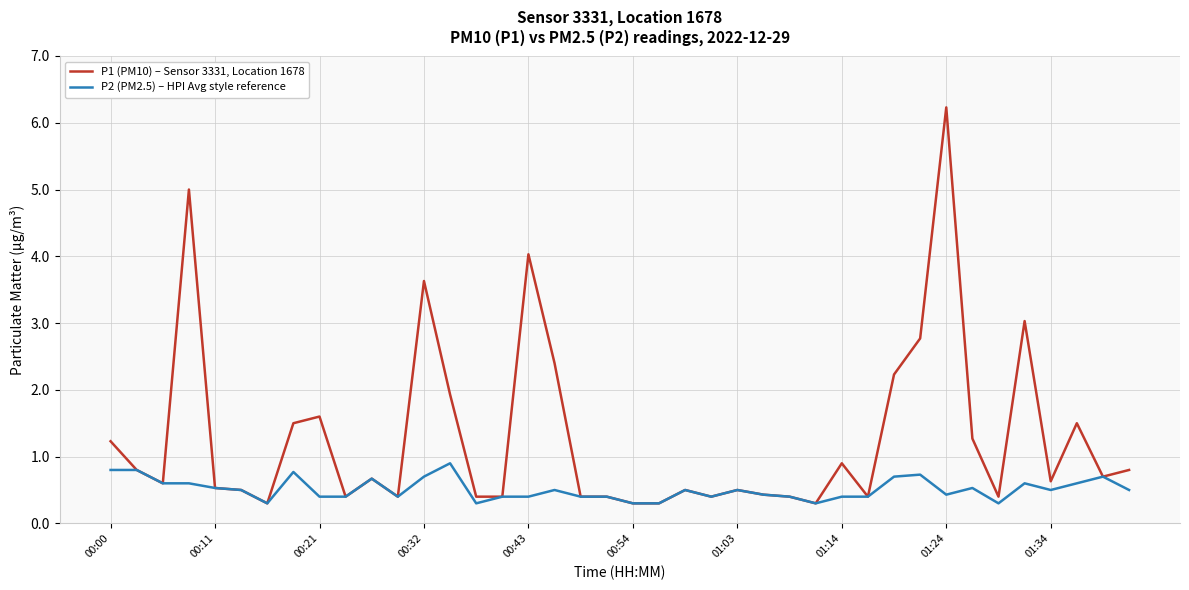

What is the difference between the second highest and minimum values in the P1 (PM10) – Sensor 3331, Location 1678 series?

4.7